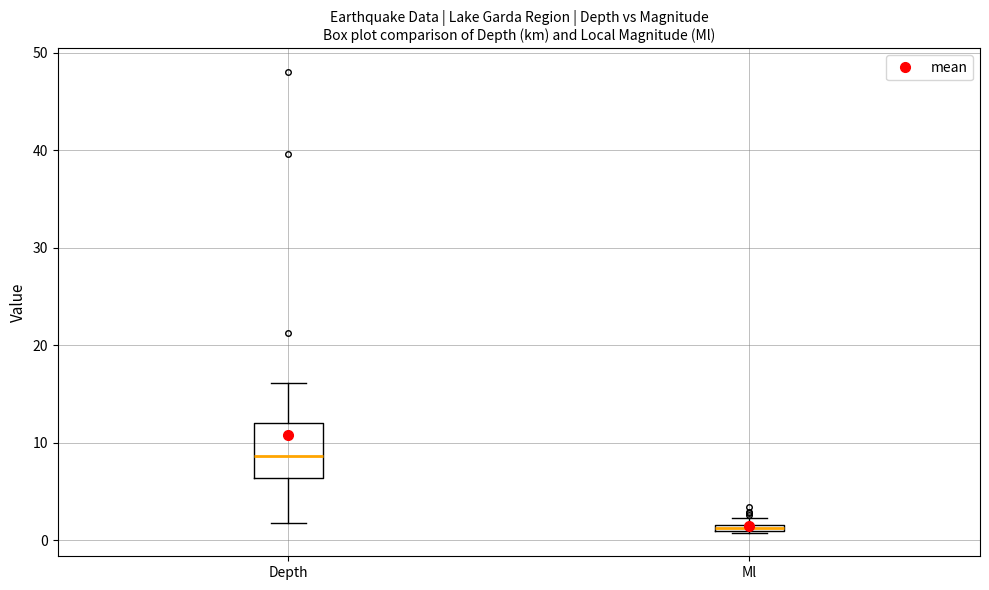

Comparing the boxes themselves (not the whiskers), which one is the tallest?

Depth